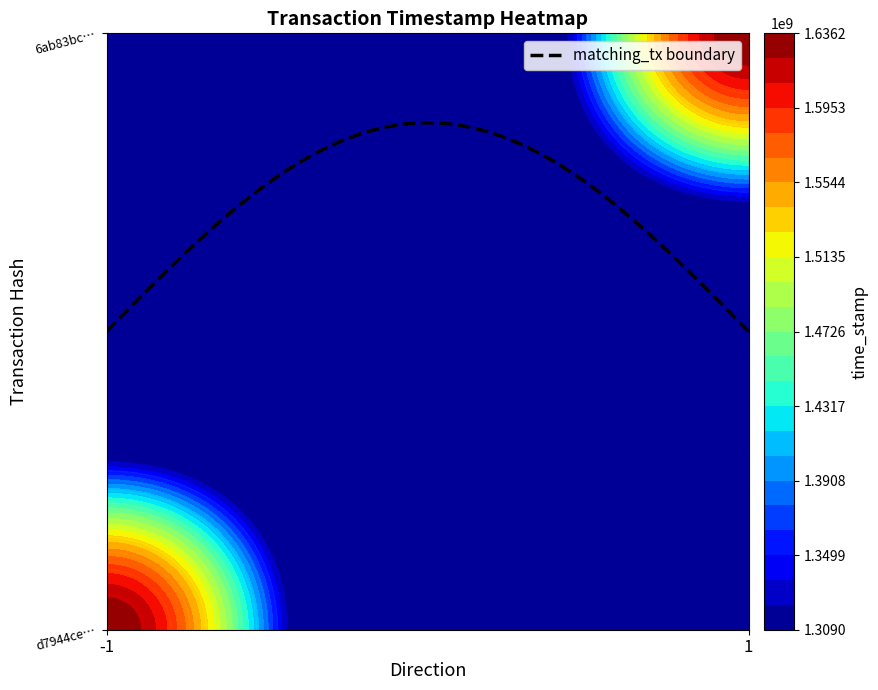

The d7944ce10ef8d420d356222fa27bc2e96e0b085 series shows 14.3 at io_index. True or false?

False